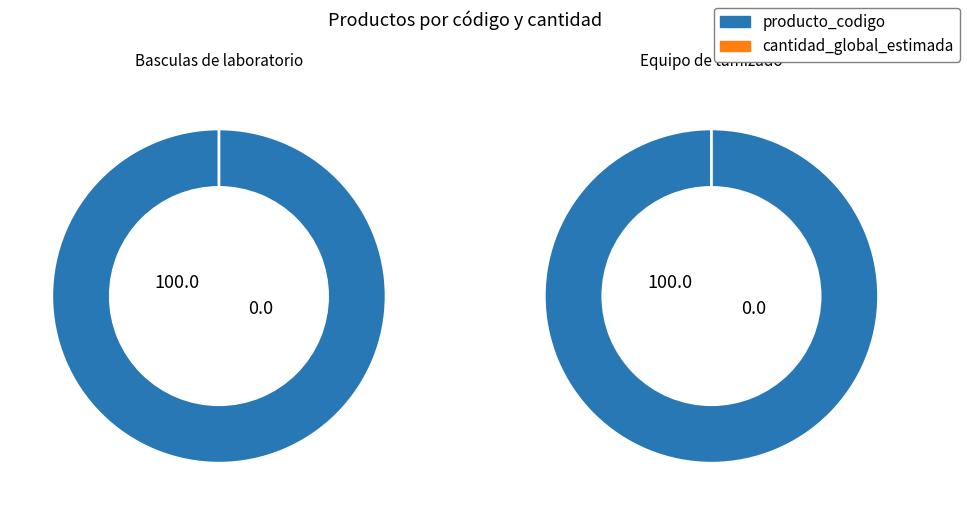

Which series changed the most between producto_codigo and cantidad_global_estimada?

Basculas de laboratorio